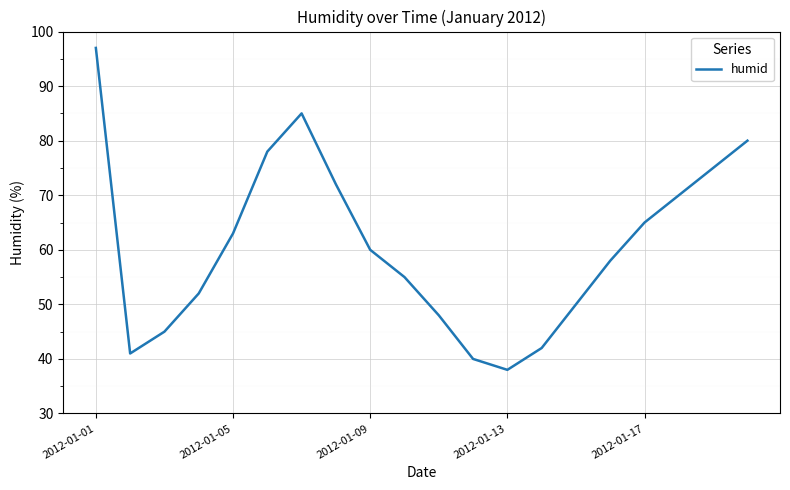

What is the difference between the maximum and minimum values?

59